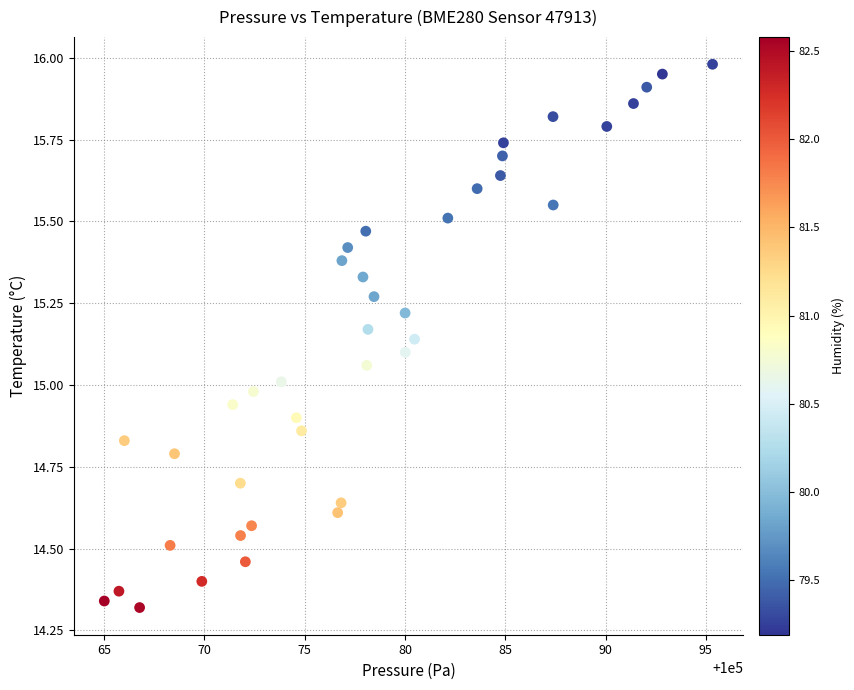

What is the range of X values (max minus min)?

30.3